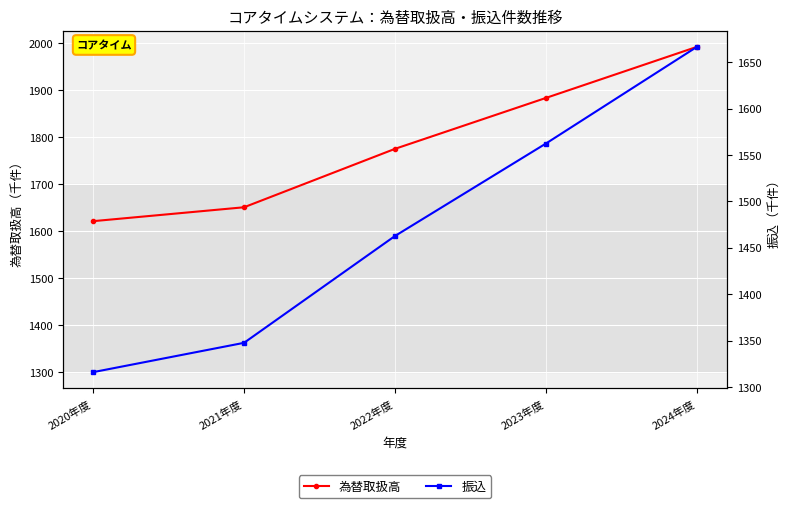

Where is 振込 nearest to the value 1491?

2022年度